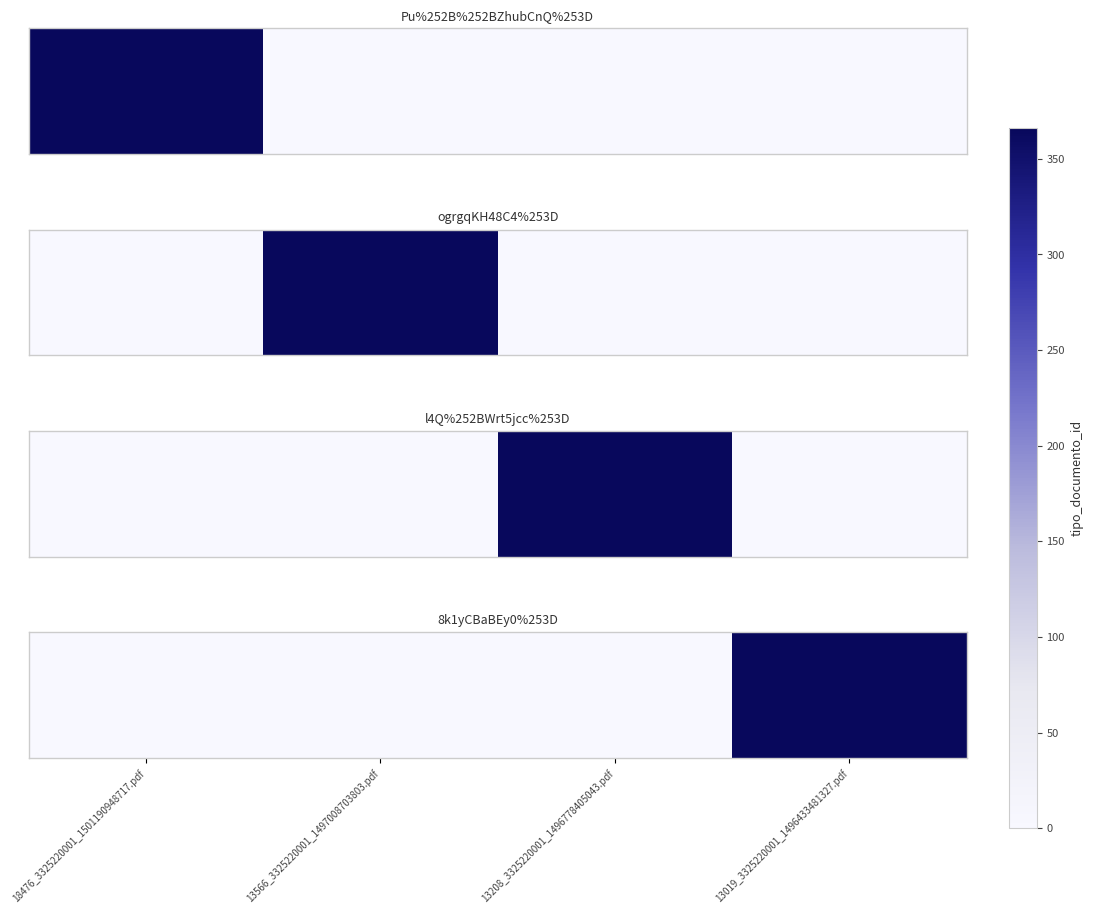

Rank the categories by value from highest to lowest.

13019_3325220001_1496433481327.pdf, 18476_3325220001_1501190948717.pdf, 13566_3325220001_1497008703803.pdf, 13208_3325220001_1496778405043.pdf